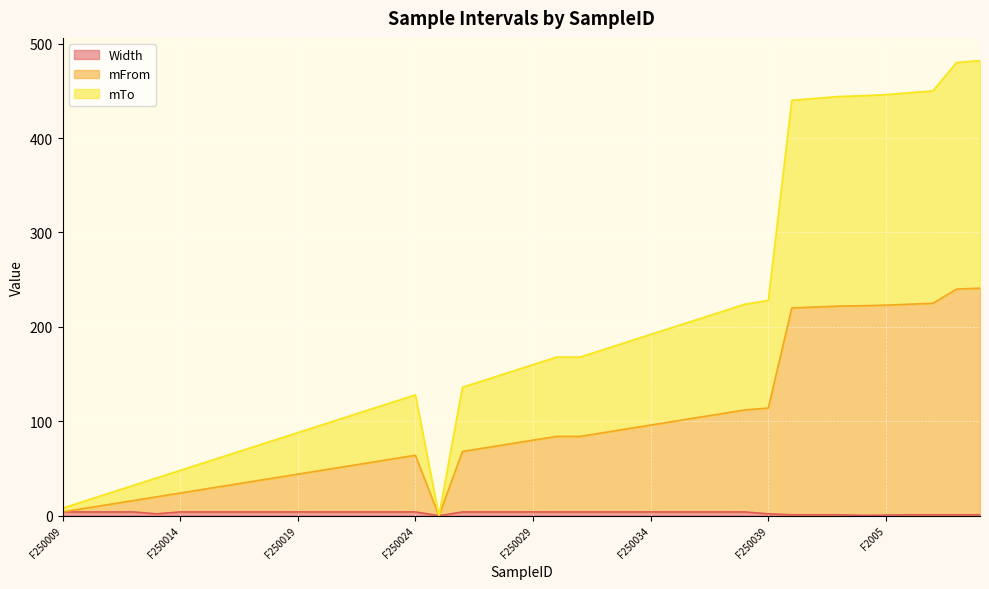

True or false: Width and mTo intersect in this chart.

False